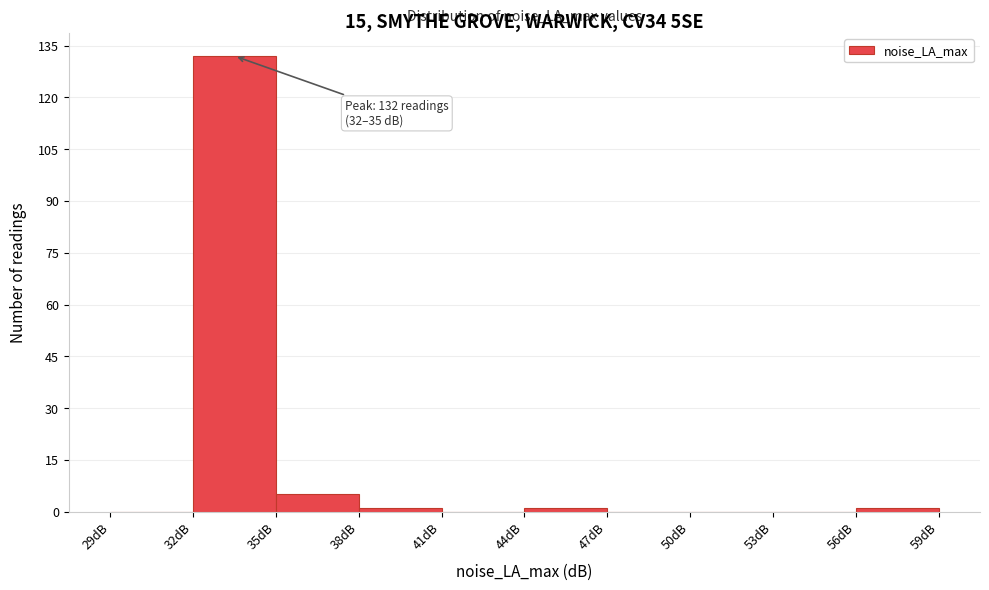

Over which range of the x-axis is the bar tallest?

32 to 35